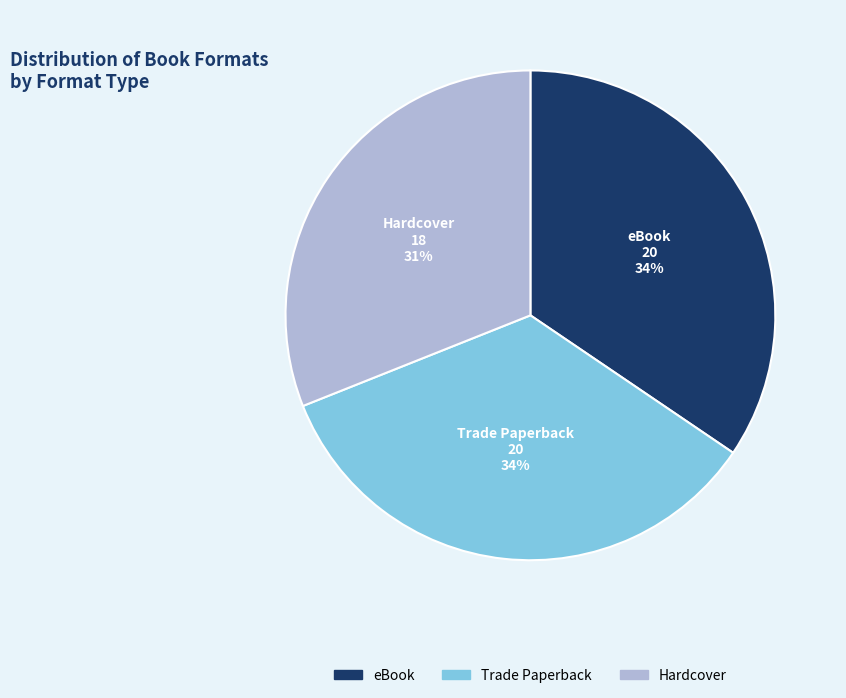

To the nearest percent, what percentage of the pie is eBook?

34%